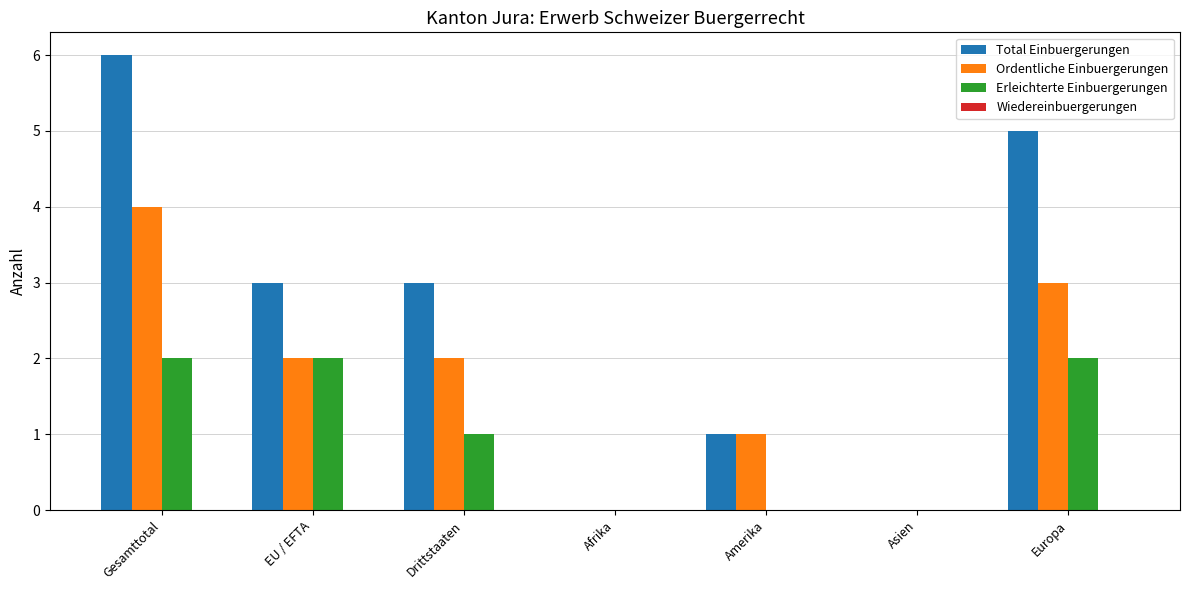

At which category is the sum across all series the highest?

Gesamttotal